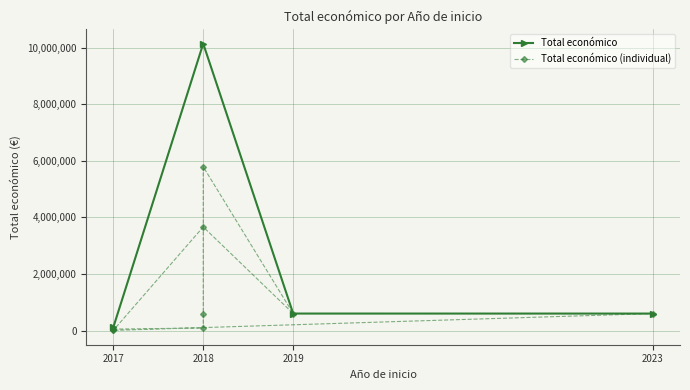

Reading left to right, transcribe all the data shown in this chart.

49291	90474	599806	5792221	599957	3664706	5000	48896	4800	599444